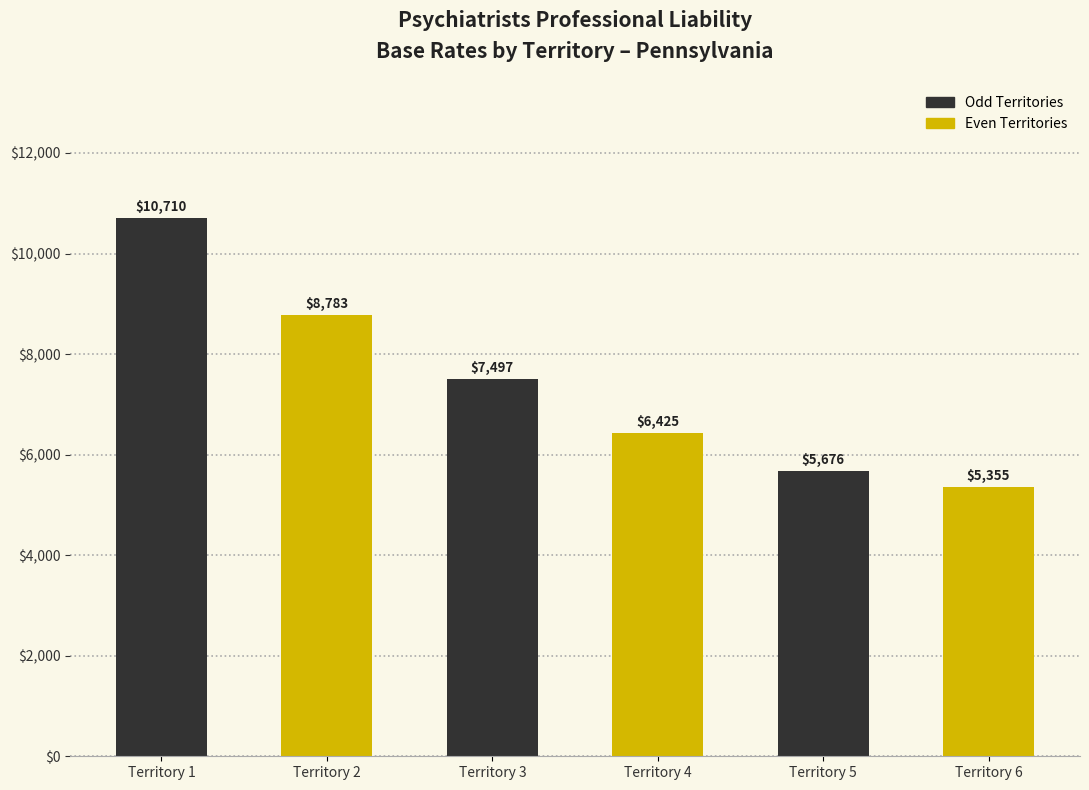

The chart shows a value of 10595.0 at Territory 4. True or false?

False